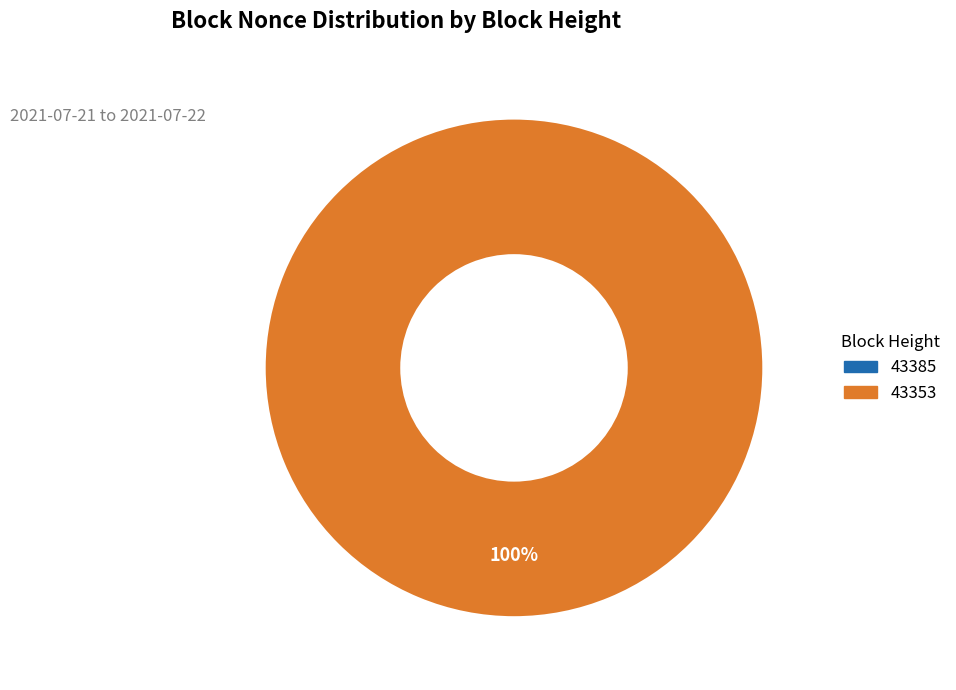

How many slices are in this pie chart?

2